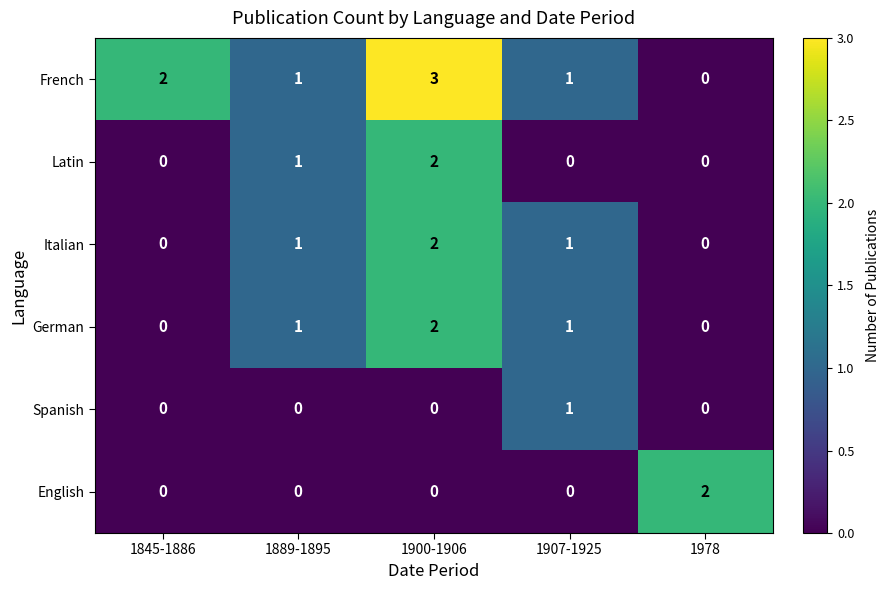

What is the maximum value shown in the chart?

3